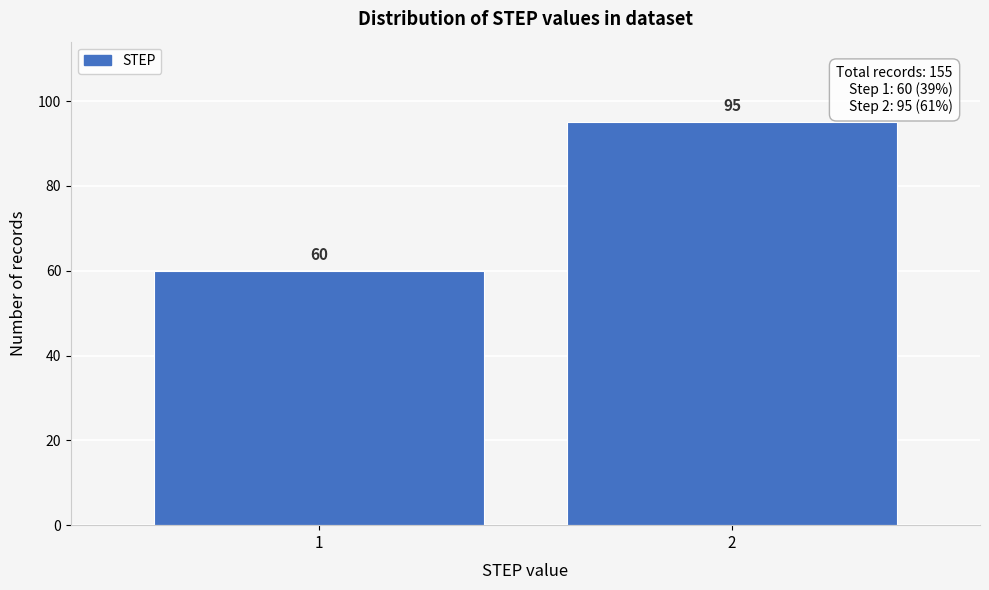

Reading right to left, list all the values displayed in this chart.

95	60